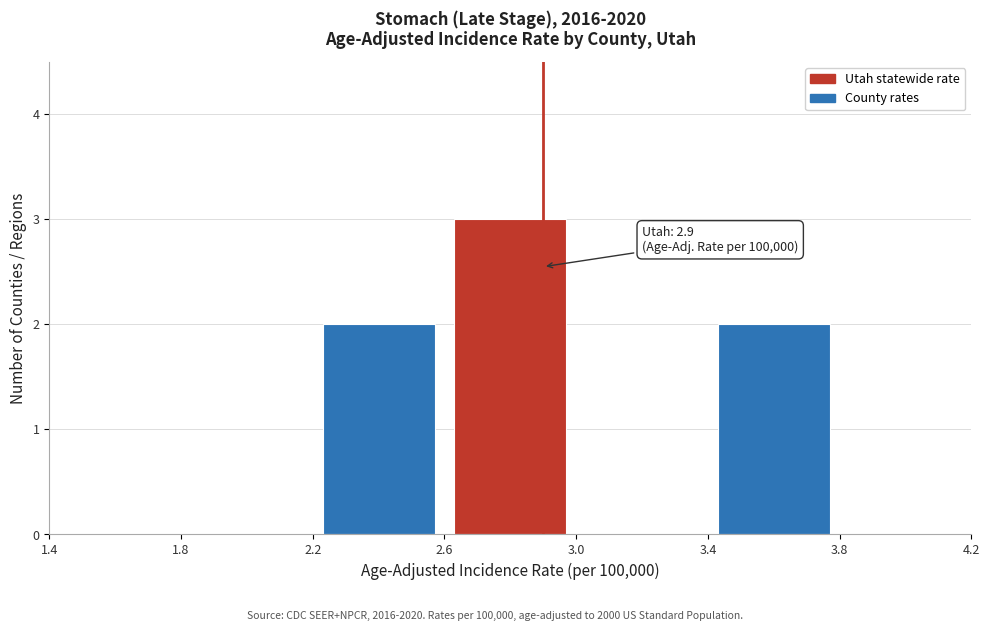

Which range on the x-axis has the tallest bar?

2.6 to 3.0